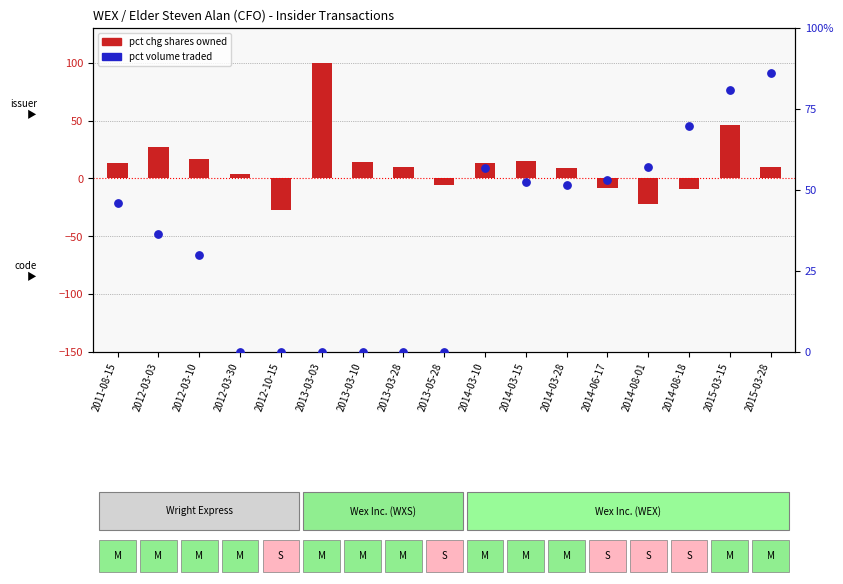

Which series has the largest total across all categories?

pct volume traded